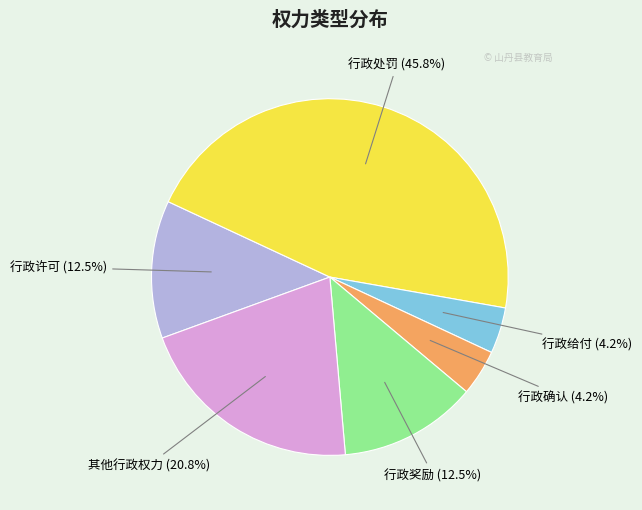

Does any single category account for the majority?

No